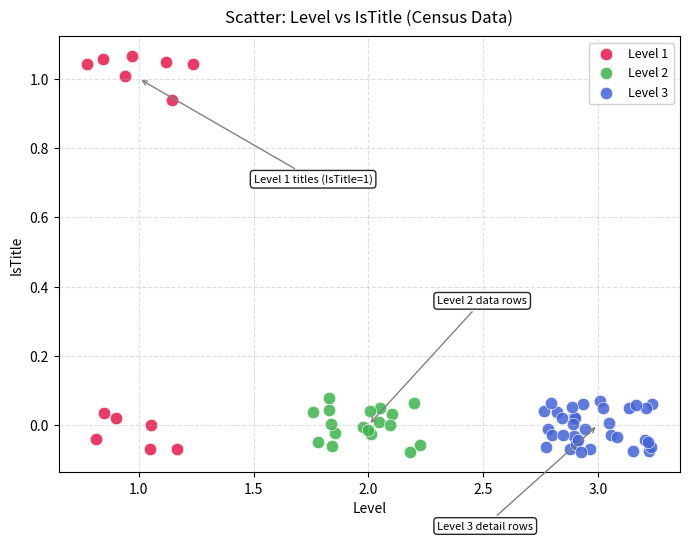

Which series has the largest Y range (max minus min)?

Level 1